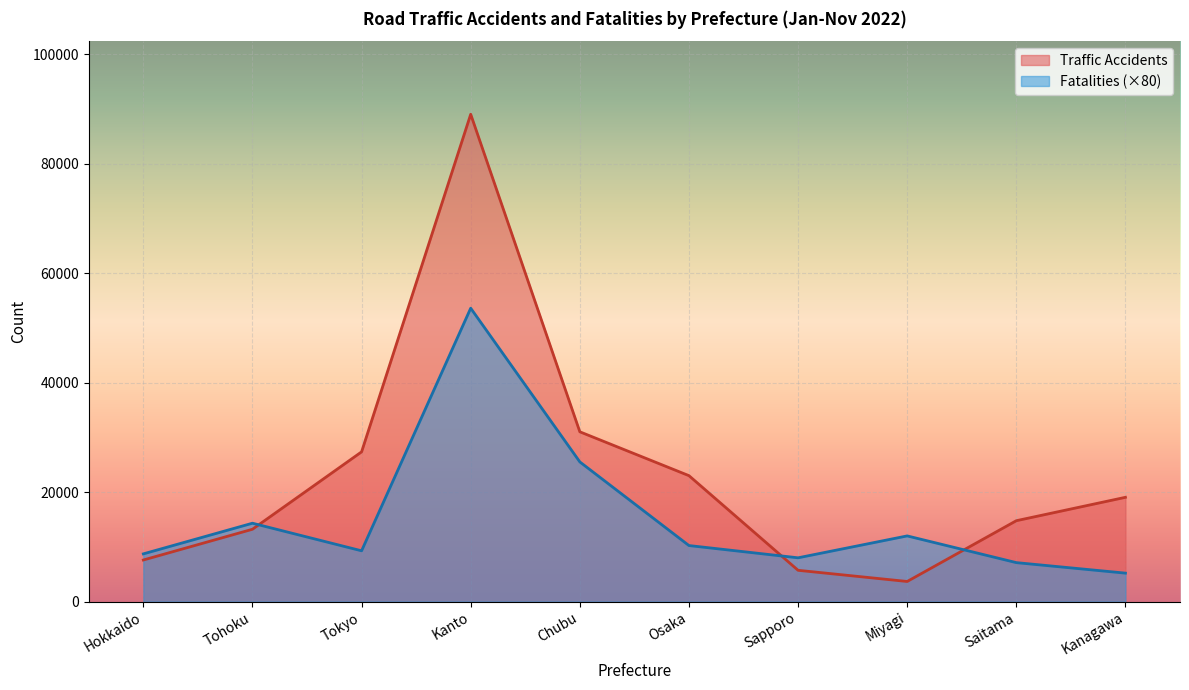

Is the value of Traffic Accidents at Tohoku greater than the value of Fatalities at Kanto?

No